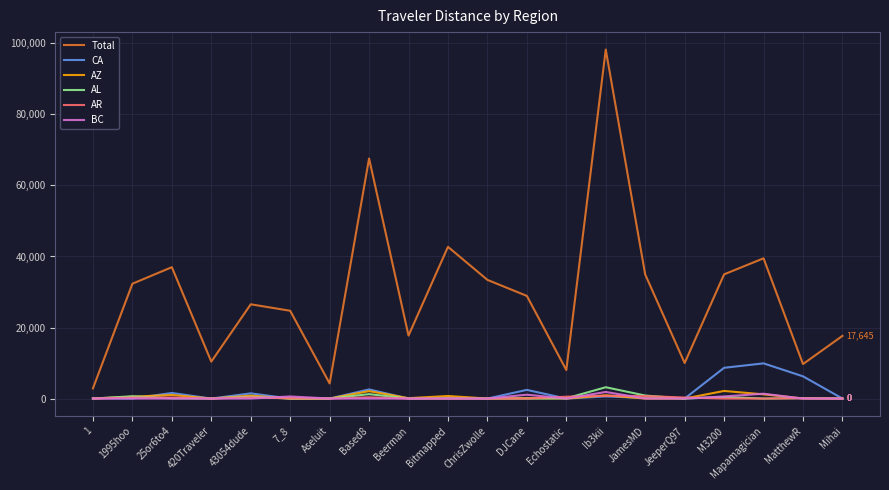

How many values in the CA series exceed 167?

10